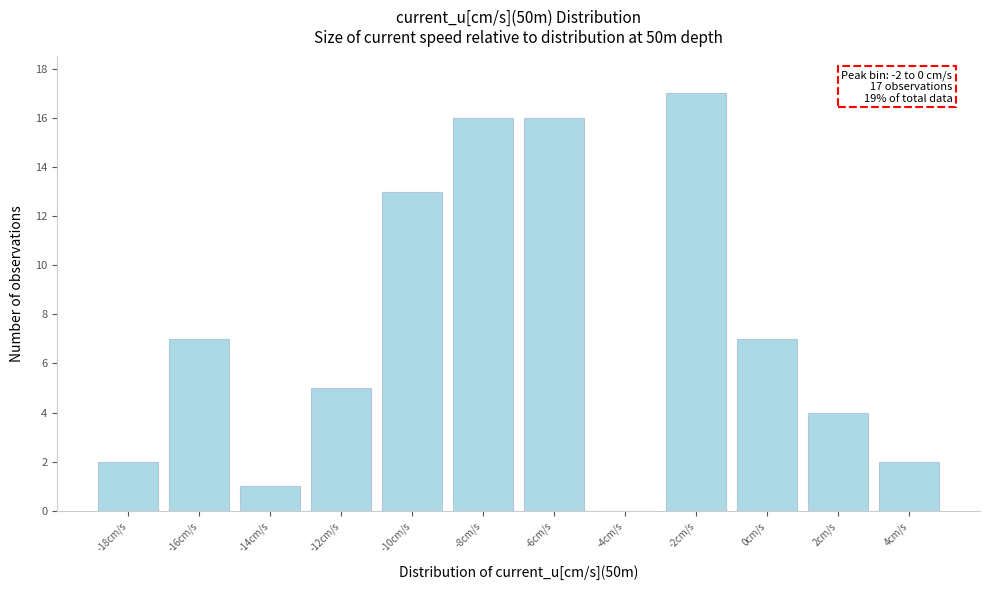

Reading right to left, what are all the values shown in this chart?

4cm/s=2	2cm/s=4	0cm/s=7	-2cm/s=17	-4cm/s=0	-6cm/s=16	-8cm/s=16	-10cm/s=13	-12cm/s=5	-14cm/s=1	-16cm/s=7	-18cm/s=2